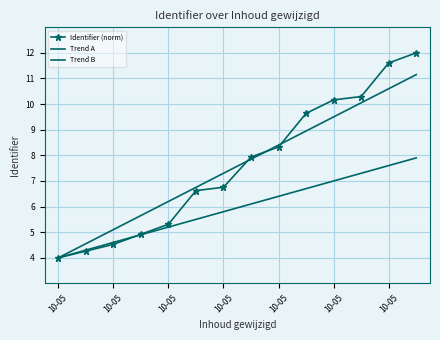

What are all the series names shown in the legend?

Identifier (norm), Trend A, Trend B